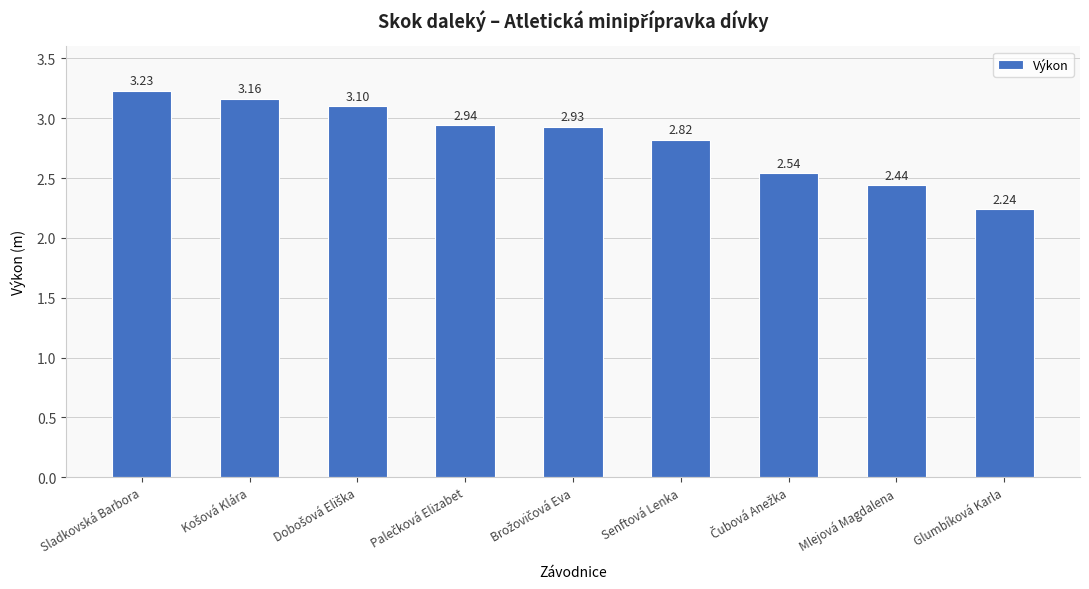

Which label corresponds to the smallest value in the chart?

Glumbíková Karla